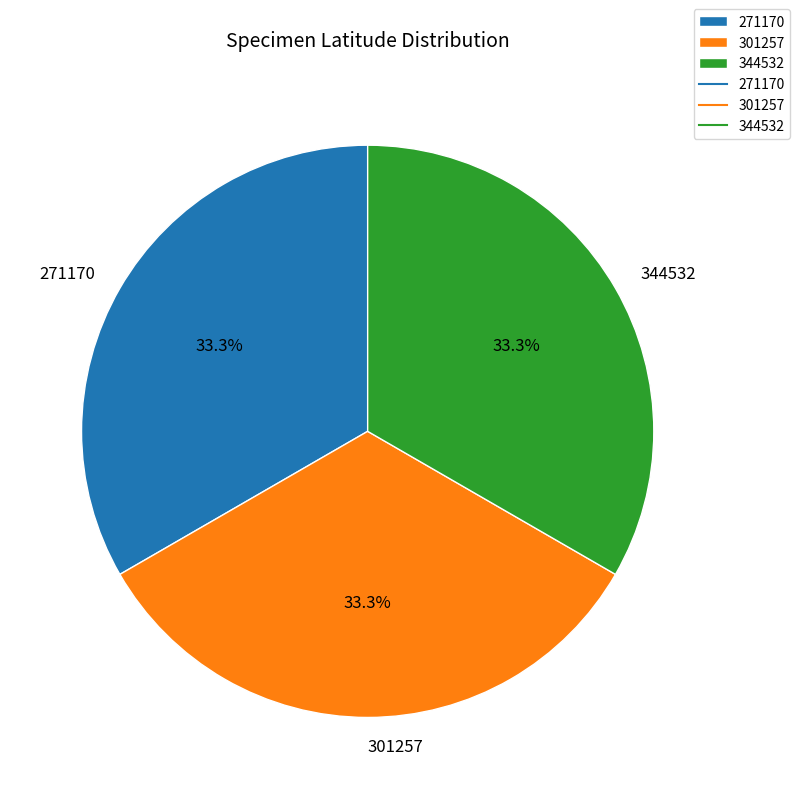

Is the sum of 271170 and 344532 greater than half?

Yes